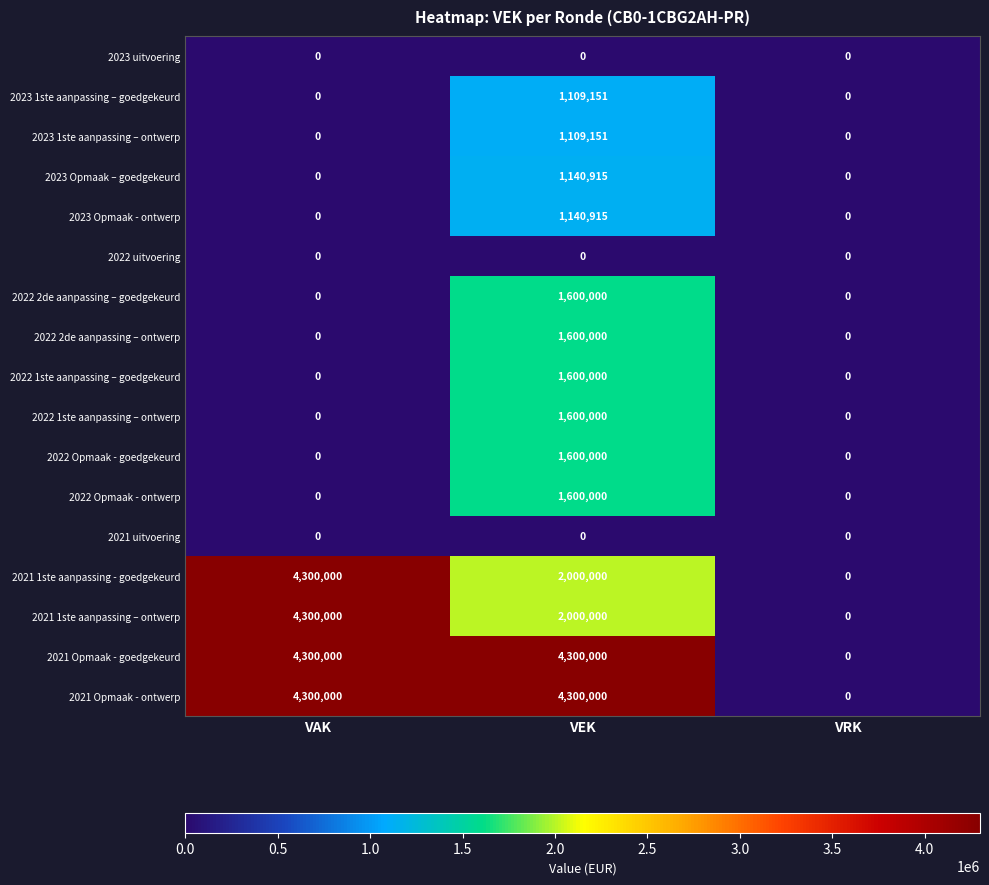

What is the difference between the highest and lowest values at VEK?

4300000